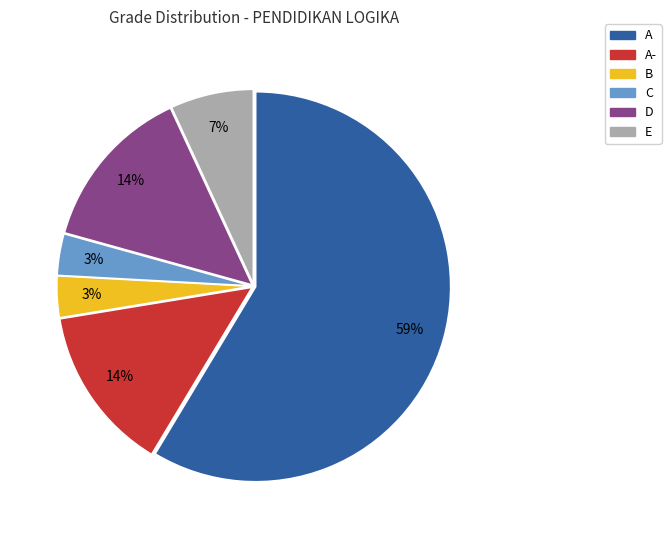

What is the majority slice?

A